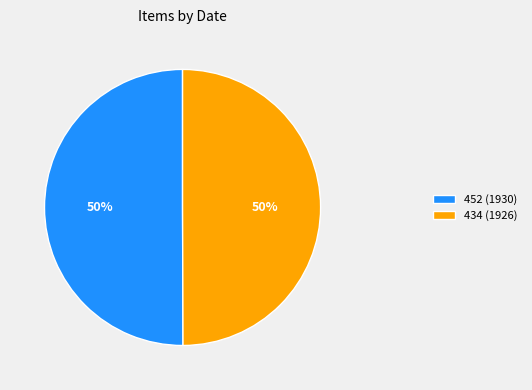

To the nearest percent, what is the combined percentage of 434 (1926) and 452 (1930)?

100%